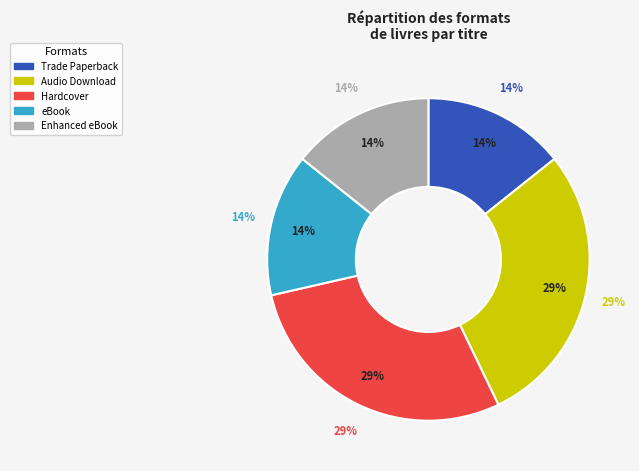

Does any single category account for the majority?

No